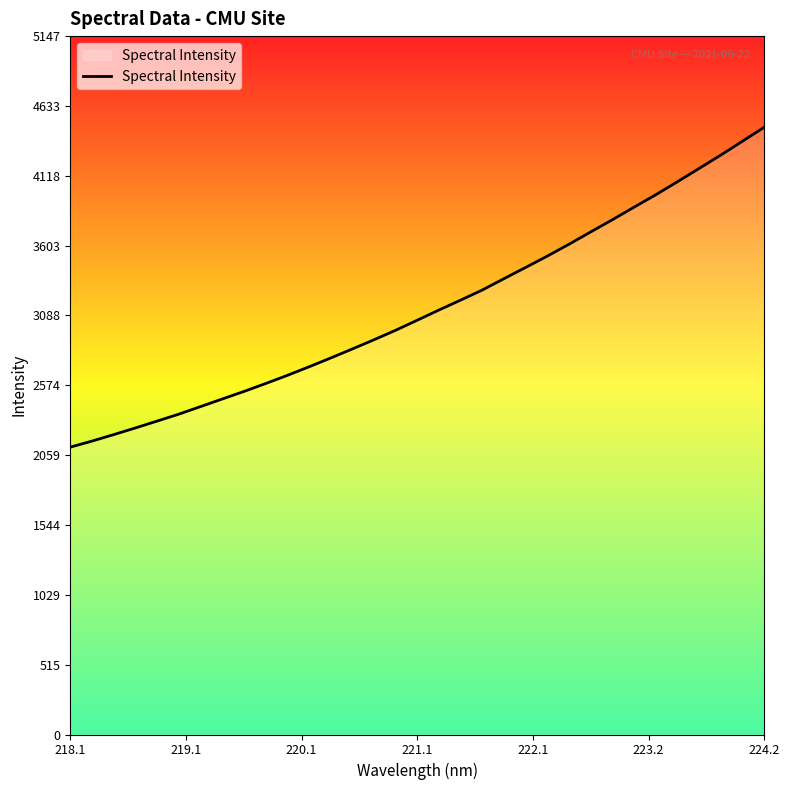

What is the minimum value shown in the chart?

2117.9